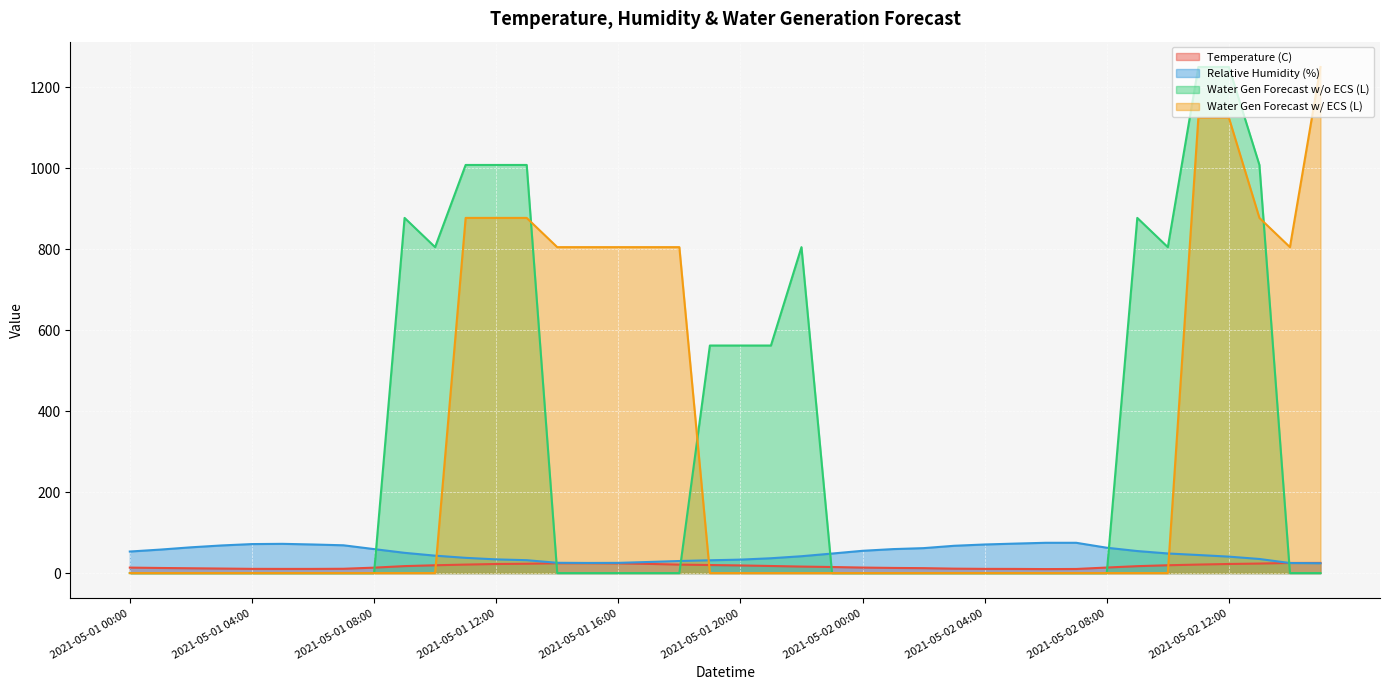

The value of Relative Humidity (%) at 2021-05-01 05:00 is 48.7. True or false?

False